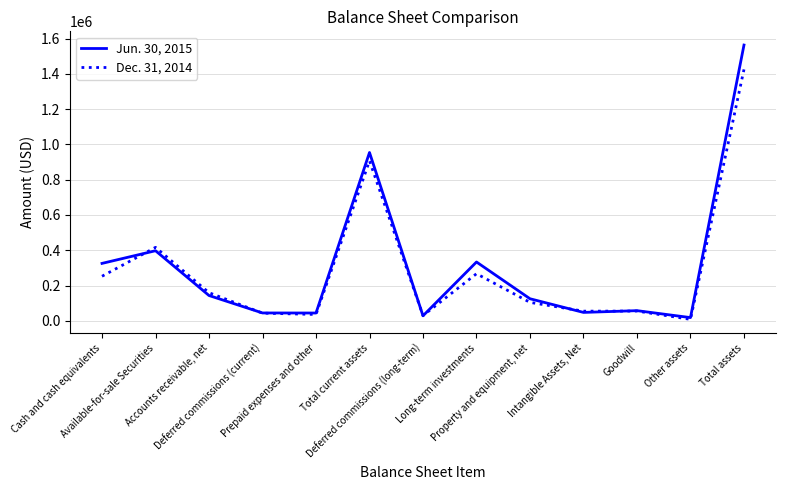

The Jun. 30, 2015 series shows 124902 at Property and equipment, net. True or false?

True